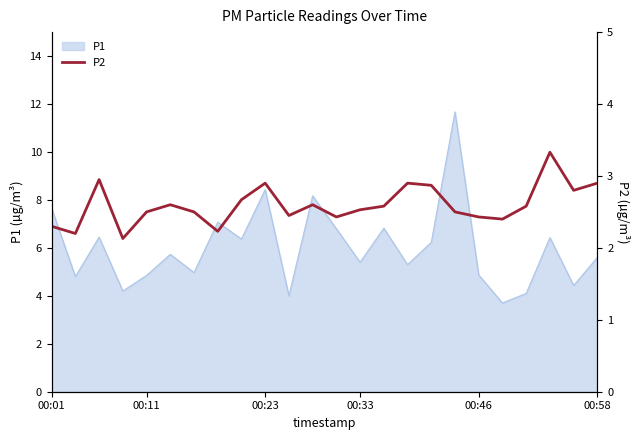

How many lines are shown in the chart?

1